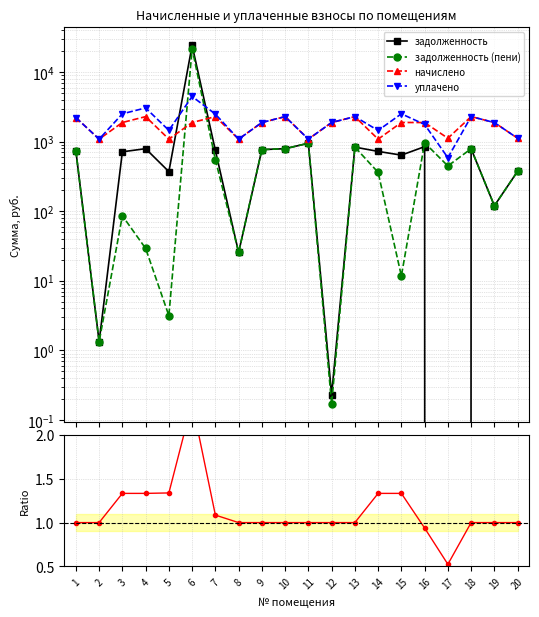

Which label corresponds to the smallest value in the chart?

17